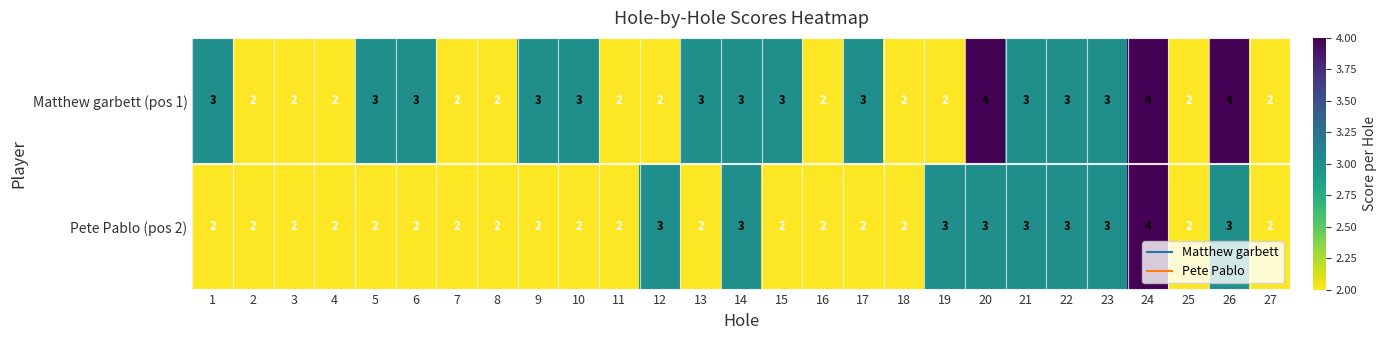

Between 15 and 16, which series saw the biggest shift?

Matthew garbett (pos 1)